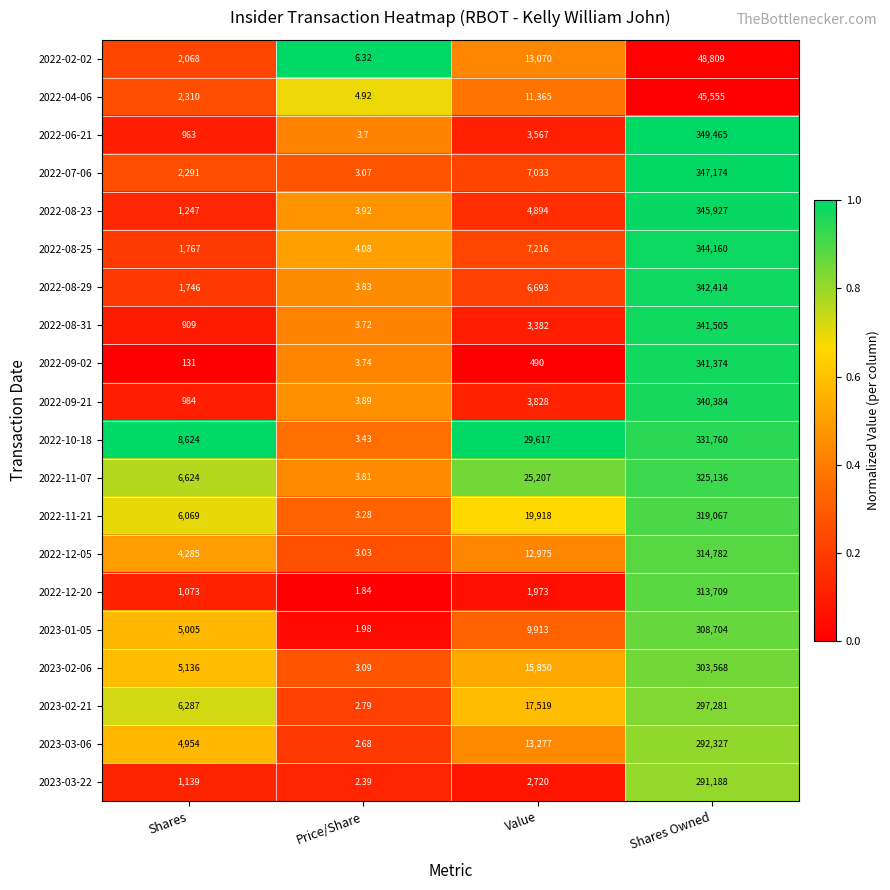

At which category does the chart reach its peak across all series?

Shares Owned